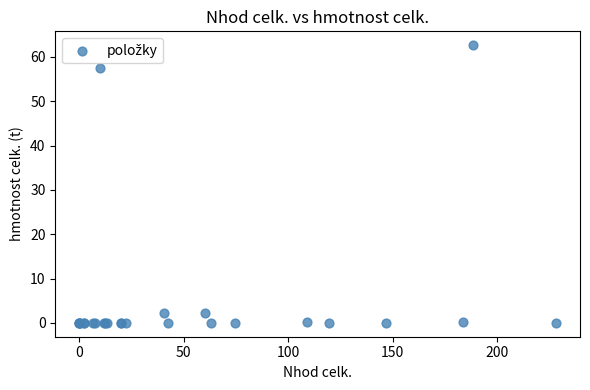

What Y value in the scatter plot is closest to 31?

57.5